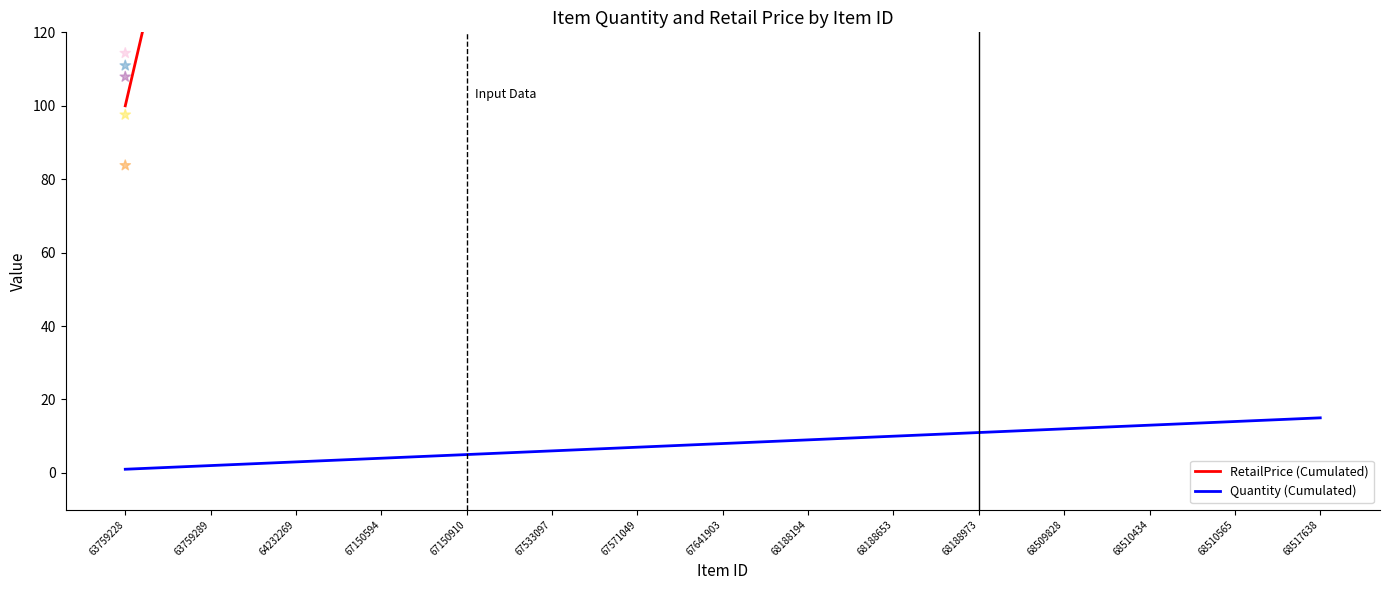

Which series has the largest total across all categories?

RetailPrice (Cumulated)